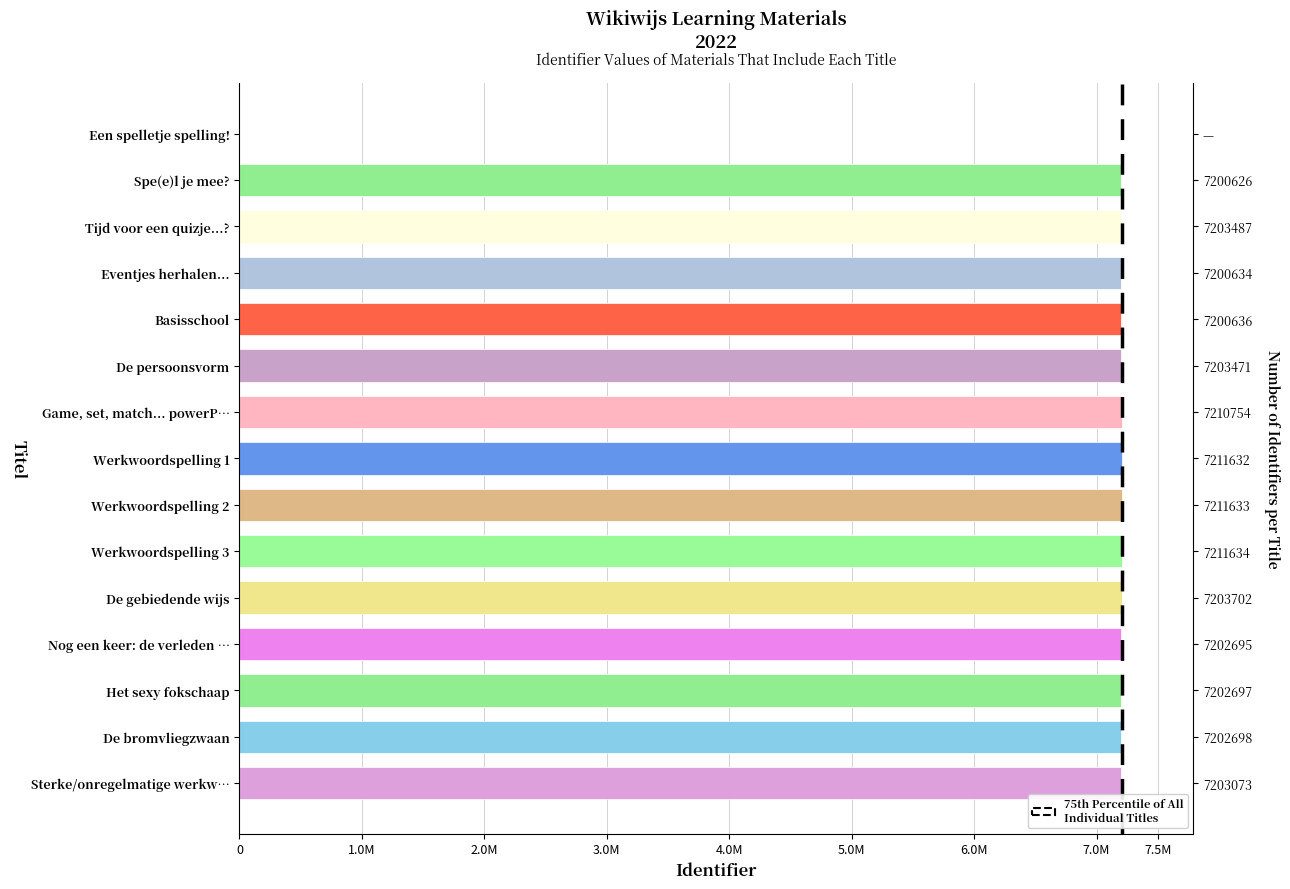

What is the change in value from Basisschool to De gebiedende wijs?

+3066